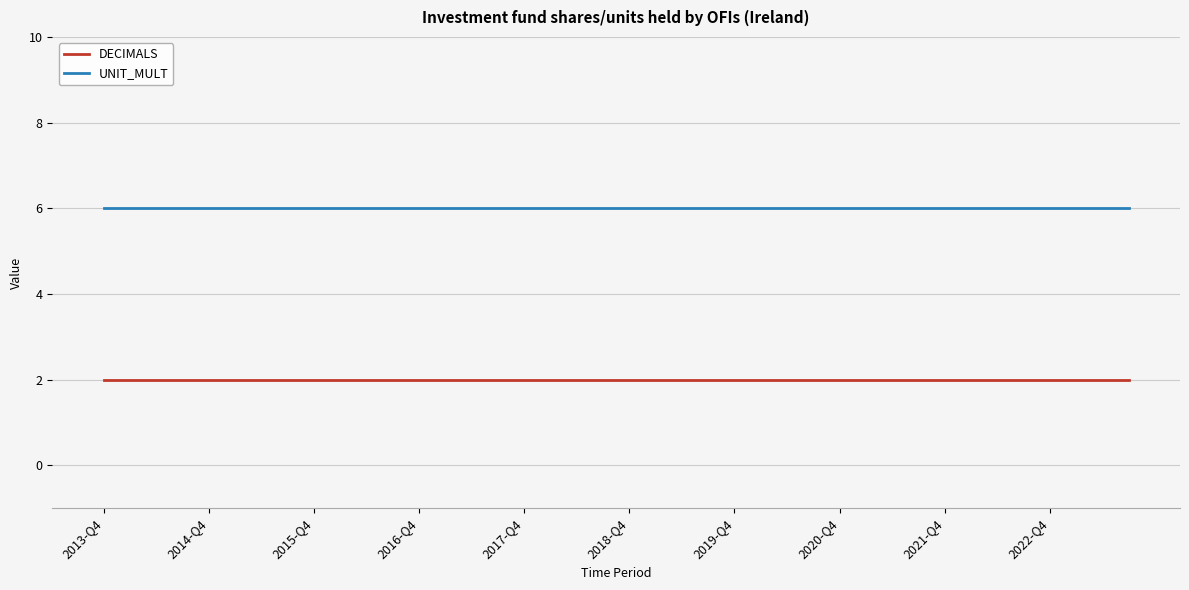

What is the greatest value displayed?

6